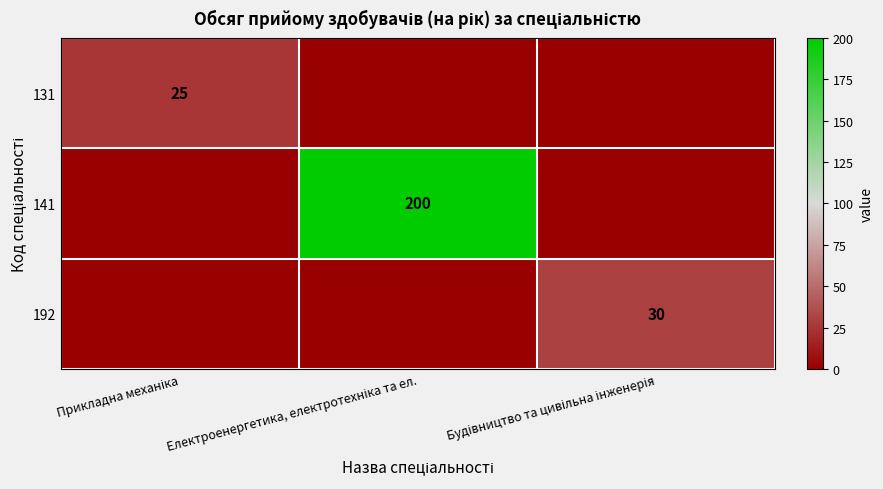

What is the approximate value of 141 at Електроенергетика, електротехніка та ел.?

200